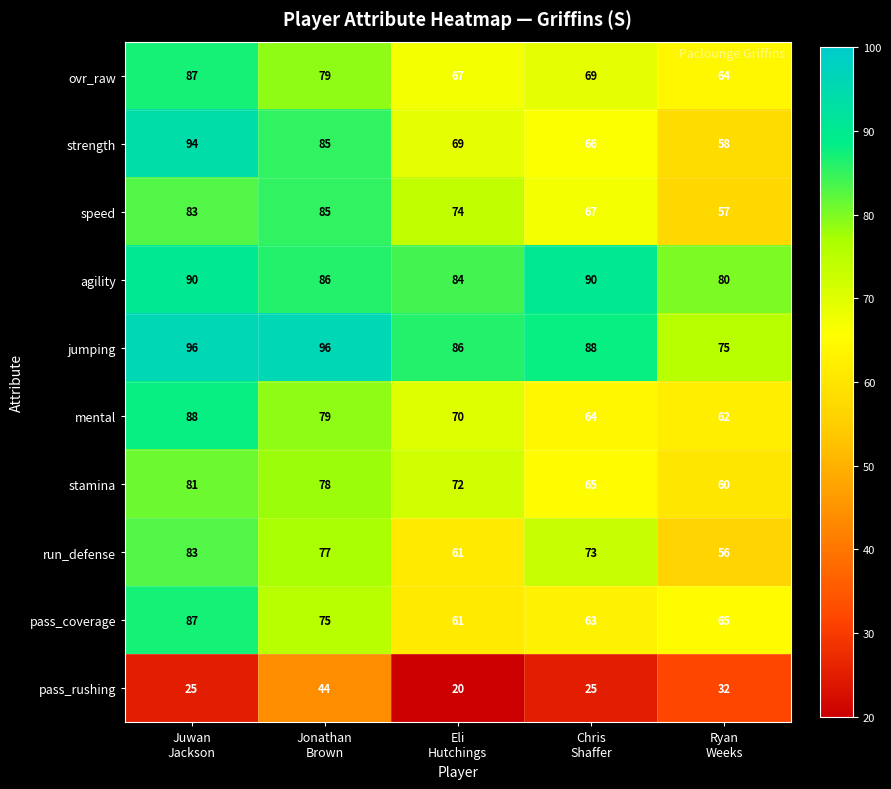

Which series has the widest spread of values?

strength